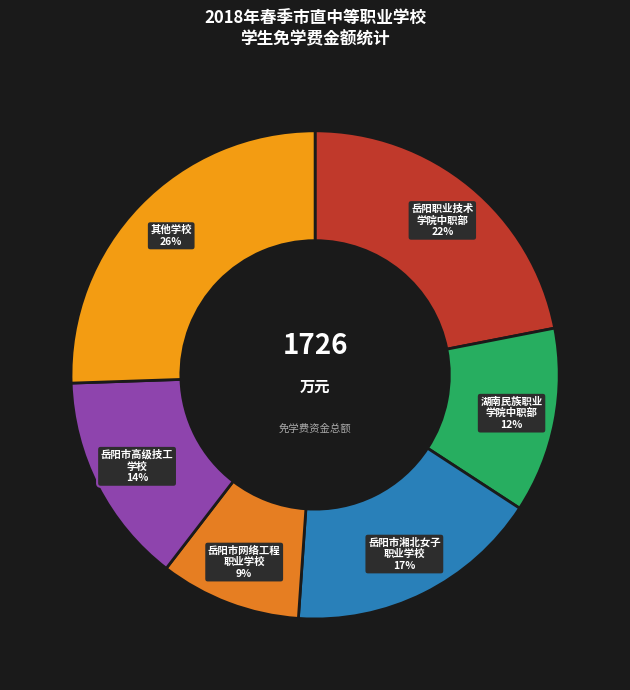

Is there any slice that represents more than half of the pie?

No